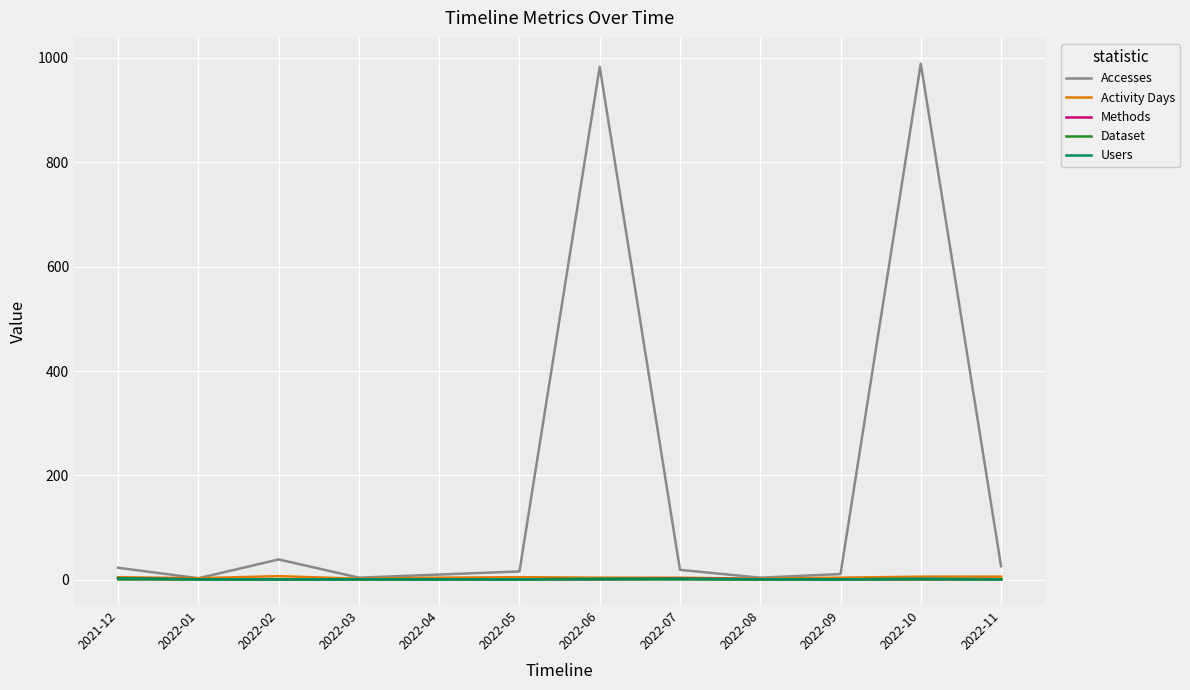

Which series changed the most between 2022-02 and 2022-08?

Accesses